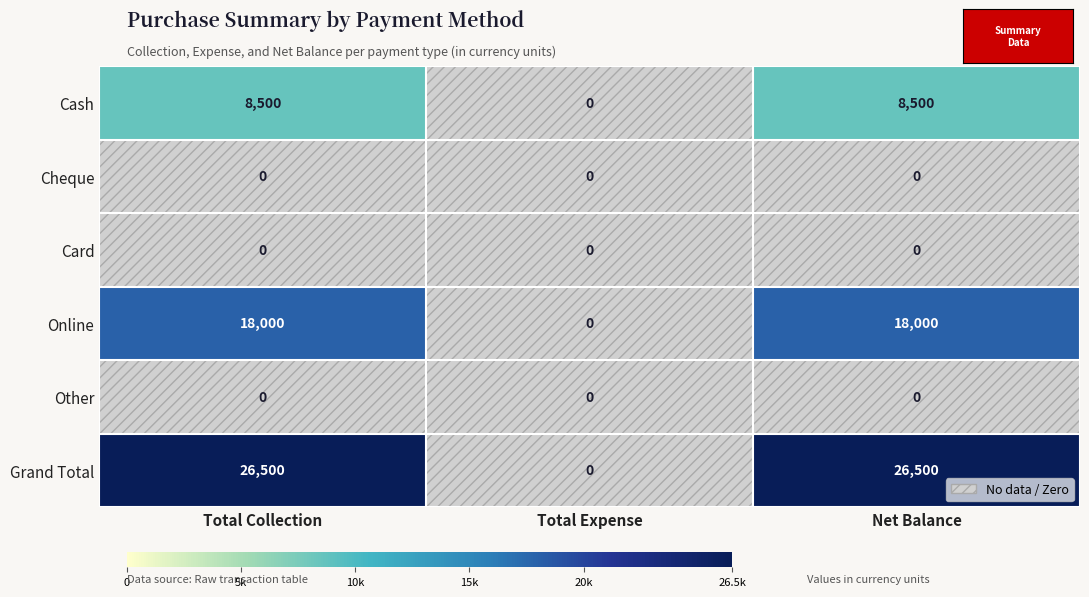

The Grand Total series shows 0 at Total Expense. True or false?

True